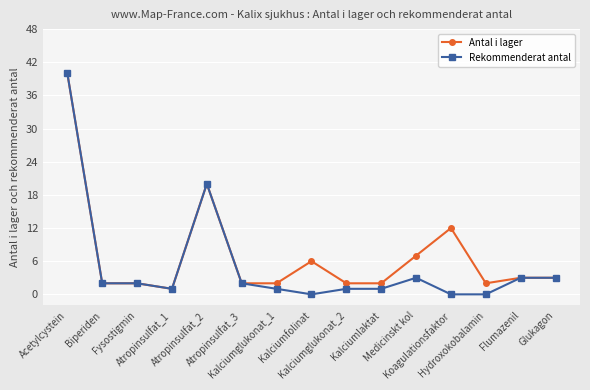

Which series has the largest range (max minus min)?

Rekommenderat antal